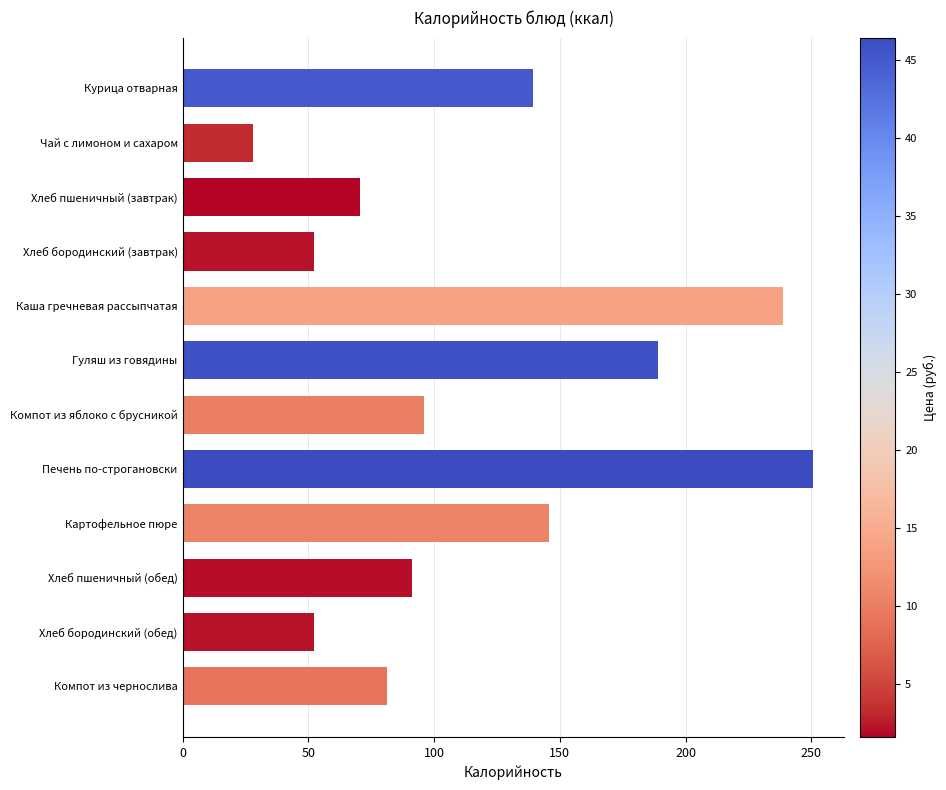

What is the label of the 1st bar from the top?

Курица отварная